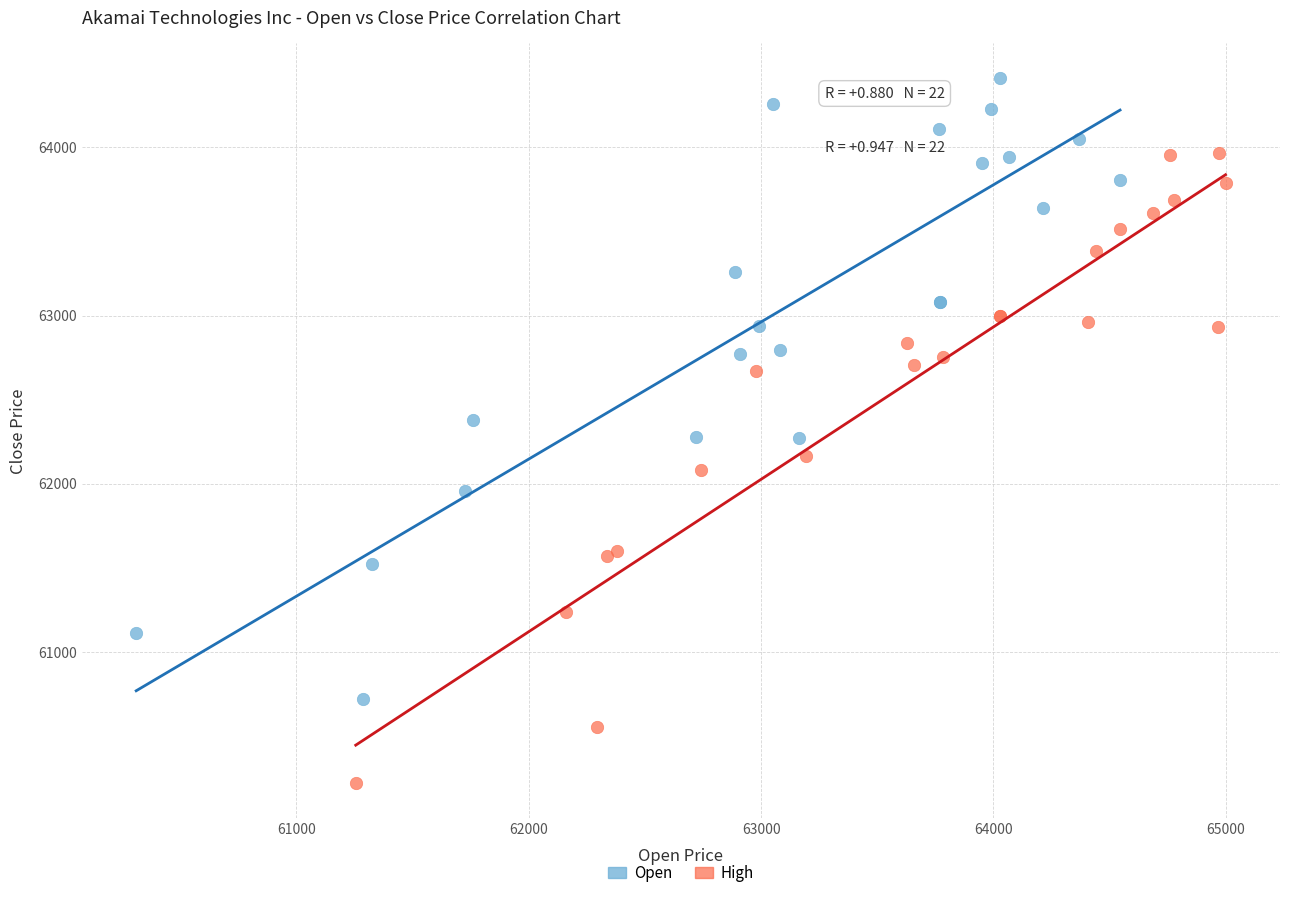

Which series reaches the maximum Y coordinate?

Open